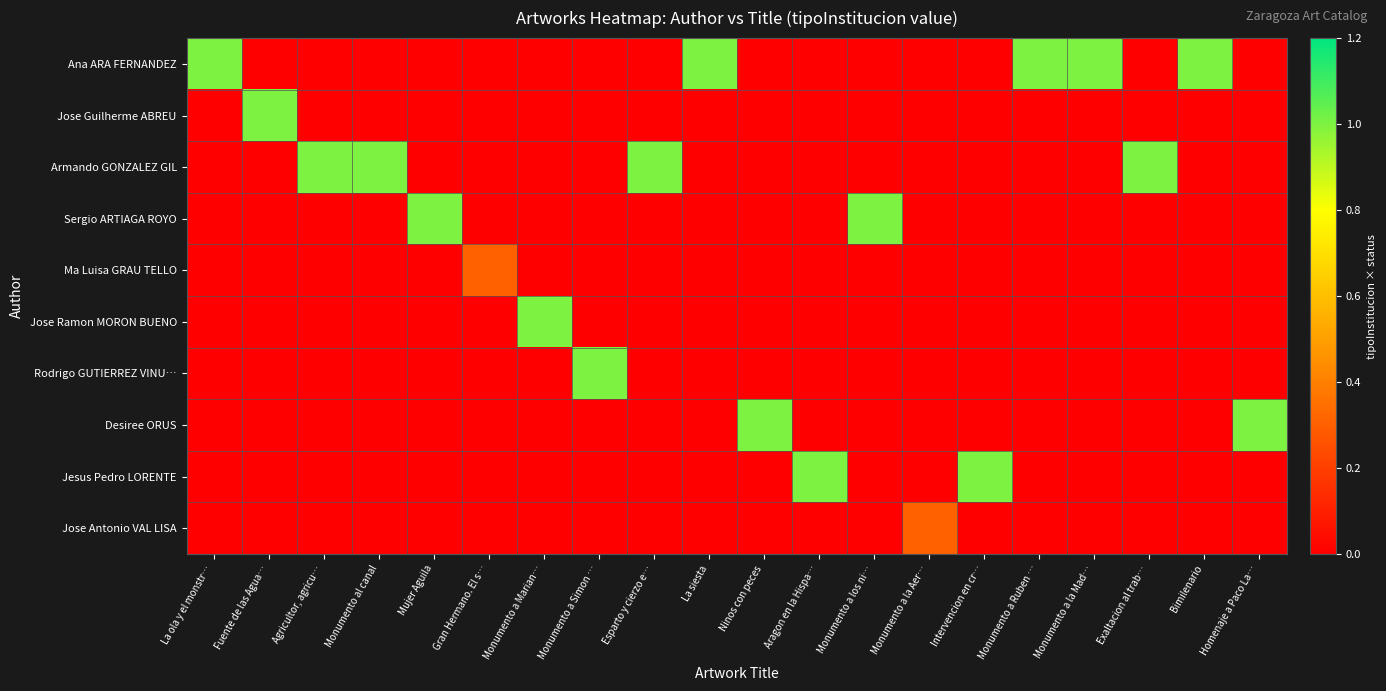

Reading left to right, what are all the values shown in this chart?

Ana ARA FERNANDEZ: La ola y el monstr…=1.0	Fuente de las Agua…=0.0	Agricultor, agricu…=0.0	Monumento al canal=0.0	Mujer Aguila=0.0	Gran Hermano. El s…=0.0	Monumento a Marian…=0.0	Monumento a Simon …=0.0	Esparto y cierzo e…=0.0	La siesta=1.0	Ninos con peces=0.0	Aragon en la Hispa…=0.0	Monumento a los ni…=0.0	Monumento a la Aer…=0.0	Intervencion en cr…=0.0	Monumento a Ruben …=1.0	Monumento a la Mad…=1.0	Exaltacion al trab…=0.0	Bimilenario=1.0	Homenaje a Paco La…=0.0
Jose Guilherme ABREU: La ola y el monstr…=0.0	Fuente de las Agua…=1.0	Agricultor, agricu…=0.0	Monumento al canal=0.0	Mujer Aguila=0.0	Gran Hermano. El s…=0.0	Monumento a Marian…=0.0	Monumento a Simon …=0.0	Esparto y cierzo e…=0.0	La siesta=0.0	Ninos con peces=0.0	Aragon en la Hispa…=0.0	Monumento a los ni…=0.0	Monumento a la Aer…=0.0	Intervencion en cr…=0.0	Monumento a Ruben …=0.0	Monumento a la Mad…=0.0	Exaltacion al trab…=0.0	Bimilenario=0.0	Homenaje a Paco La…=0.0
Armando GONZALEZ GIL: La ola y el monstr…=0.0	Fuente de las Agua…=0.0	Agricultor, agricu…=1.0	Monumento al canal=1.0	Mujer Aguila=0.0	Gran Hermano. El s…=0.0	Monumento a Marian…=0.0	Monumento a Simon …=0.0	Esparto y cierzo e…=1.0	La siesta=0.0	Ninos con peces=0.0	Aragon en la Hispa…=0.0	Monumento a los ni…=0.0	Monumento a la Aer…=0.0	Intervencion en cr…=0.0	Monumento a Ruben …=0.0	Monumento a la Mad…=0.0	Exaltacion al trab…=1.0	Bimilenario=0.0	Homenaje a Paco La…=0.0
Sergio ARTIAGA ROYO: La ola y el monstr…=0.0	Fuente de las Agua…=0.0	Agricultor, agricu…=0.0	Monumento al canal=0.0	Mujer Aguila=1.0	Gran Hermano. El s…=0.0	Monumento a Marian…=0.0	Monumento a Simon …=0.0	Esparto y cierzo e…=0.0	La siesta=0.0	Ninos con peces=0.0	Aragon en la Hispa…=0.0	Monumento a los ni…=1.0	Monumento a la Aer…=0.0	Intervencion en cr…=0.0	Monumento a Ruben …=0.0	Monumento a la Mad…=0.0	Exaltacion al trab…=0.0	Bimilenario=0.0	Homenaje a Paco La…=0.0
Ma Luisa GRAU TELLO: La ola y el monstr…=0.0	Fuente de las Agua…=0.0	Agricultor, agricu…=0.0	Monumento al canal=0.0	Mujer Aguila=0.0	Gran Hermano. El s…=0.3	Monumento a Marian…=0.0	Monumento a Simon …=0.0	Esparto y cierzo e…=0.0	La siesta=0.0	Ninos con peces=0.0	Aragon en la Hispa…=0.0	Monumento a los ni…=0.0	Monumento a la Aer…=0.0	Intervencion en cr…=0.0	Monumento a Ruben …=0.0	Monumento a la Mad…=0.0	Exaltacion al trab…=0.0	Bimilenario=0.0	Homenaje a Paco La…=0.0
Jose Ramon MORON BUENO: La ola y el monstr…=0.0	Fuente de las Agua…=0.0	Agricultor, agricu…=0.0	Monumento al canal=0.0	Mujer Aguila=0.0	Gran Hermano. El s…=0.0	Monumento a Marian…=1.0	Monumento a Simon …=0.0	Esparto y cierzo e…=0.0	La siesta=0.0	Ninos con peces=0.0	Aragon en la Hispa…=0.0	Monumento a los ni…=0.0	Monumento a la Aer…=0.0	Intervencion en cr…=0.0	Monumento a Ruben …=0.0	Monumento a la Mad…=0.0	Exaltacion al trab…=0.0	Bimilenario=0.0	Homenaje a Paco La…=0.0
Rodrigo GUTIERREZ VINU…: La ola y el monstr…=0.0	Fuente de las Agua…=0.0	Agricultor, agricu…=0.0	Monumento al canal=0.0	Mujer Aguila=0.0	Gran Hermano. El s…=0.0	Monumento a Marian…=0.0	Monumento a Simon …=1.0	Esparto y cierzo e…=0.0	La siesta=0.0	Ninos con peces=0.0	Aragon en la Hispa…=0.0	Monumento a los ni…=0.0	Monumento a la Aer…=0.0	Intervencion en cr…=0.0	Monumento a Ruben …=0.0	Monumento a la Mad…=0.0	Exaltacion al trab…=0.0	Bimilenario=0.0	Homenaje a Paco La…=0.0
Desiree ORUS: La ola y el monstr…=0.0	Fuente de las Agua…=0.0	Agricultor, agricu…=0.0	Monumento al canal=0.0	Mujer Aguila=0.0	Gran Hermano. El s…=0.0	Monumento a Marian…=0.0	Monumento a Simon …=0.0	Esparto y cierzo e…=0.0	La siesta=0.0	Ninos con peces=1.0	Aragon en la Hispa…=0.0	Monumento a los ni…=0.0	Monumento a la Aer…=0.0	Intervencion en cr…=0.0	Monumento a Ruben …=0.0	Monumento a la Mad…=0.0	Exaltacion al trab…=0.0	Bimilenario=0.0	Homenaje a Paco La…=1.0
Jesus Pedro LORENTE: La ola y el monstr…=0.0	Fuente de las Agua…=0.0	Agricultor, agricu…=0.0	Monumento al canal=0.0	Mujer Aguila=0.0	Gran Hermano. El s…=0.0	Monumento a Marian…=0.0	Monumento a Simon …=0.0	Esparto y cierzo e…=0.0	La siesta=0.0	Ninos con peces=0.0	Aragon en la Hispa…=1.0	Monumento a los ni…=0.0	Monumento a la Aer…=0.0	Intervencion en cr…=1.0	Monumento a Ruben …=0.0	Monumento a la Mad…=0.0	Exaltacion al trab…=0.0	Bimilenario=0.0	Homenaje a Paco La…=0.0
Jose Antonio VAL LISA: La ola y el monstr…=0.0	Fuente de las Agua…=0.0	Agricultor, agricu…=0.0	Monumento al canal=0.0	Mujer Aguila=0.0	Gran Hermano. El s…=0.0	Monumento a Marian…=0.0	Monumento a Simon …=0.0	Esparto y cierzo e…=0.0	La siesta=0.0	Ninos con peces=0.0	Aragon en la Hispa…=0.0	Monumento a los ni…=0.0	Monumento a la Aer…=0.3	Intervencion en cr…=0.0	Monumento a Ruben …=0.0	Monumento a la Mad…=0.0	Exaltacion al trab…=0.0	Bimilenario=0.0	Homenaje a Paco La…=0.0